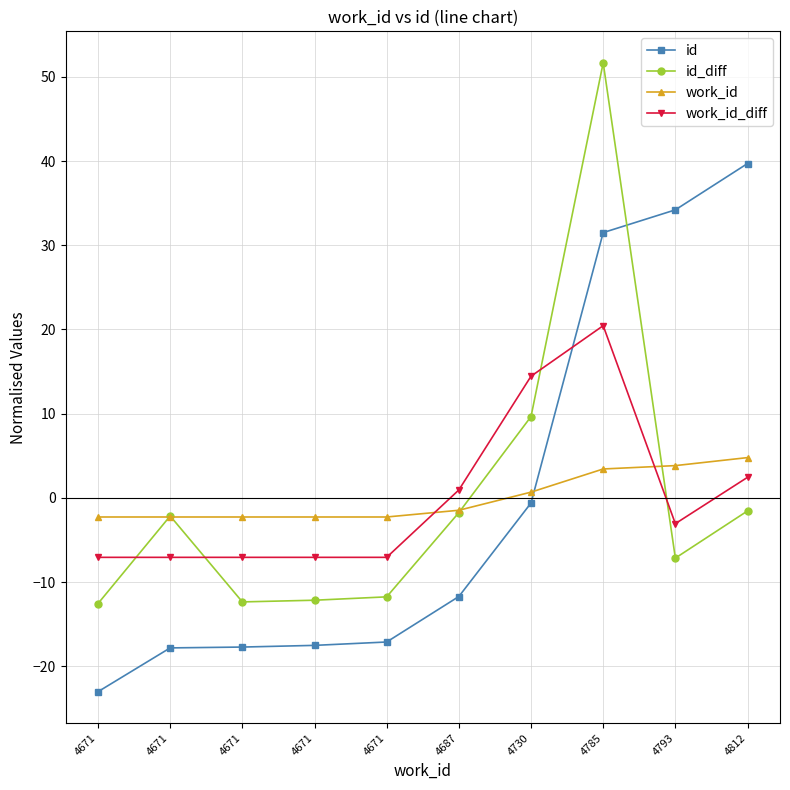

Count the number of data series in this chart.

4